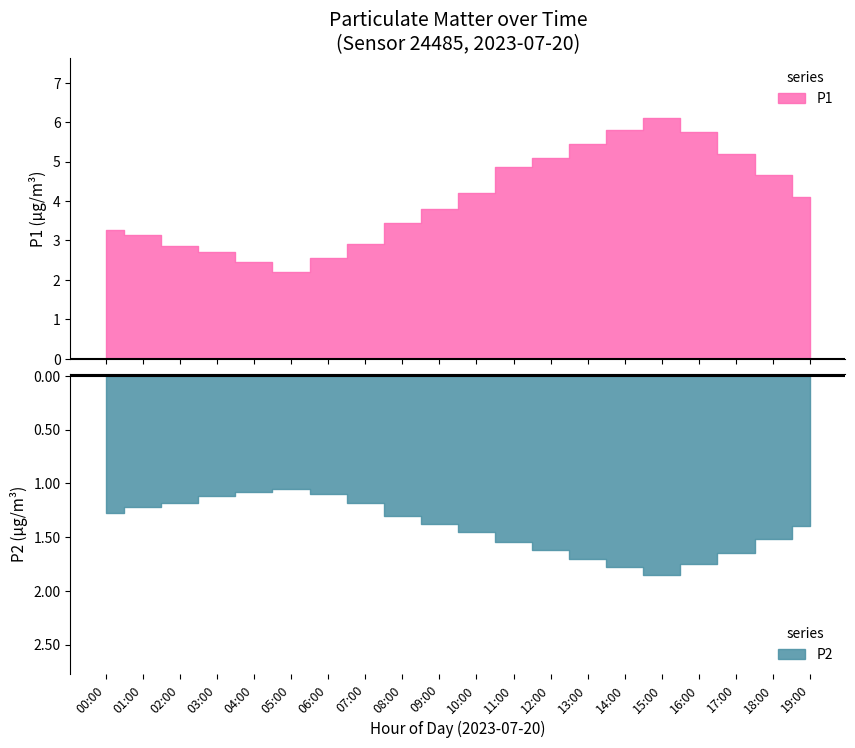

What is the sum of all P1 values?

80.5